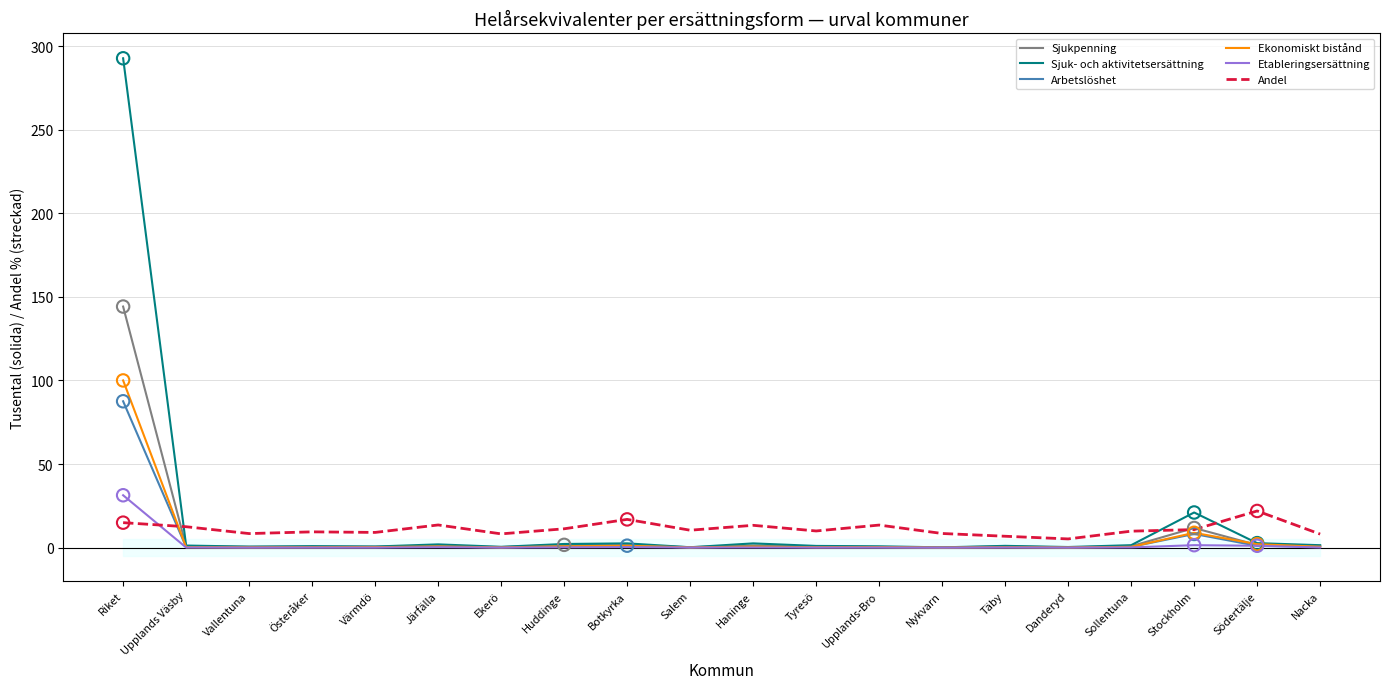

Which series reaches the maximum Y coordinate?

Sjuk- och aktivitetsersättning